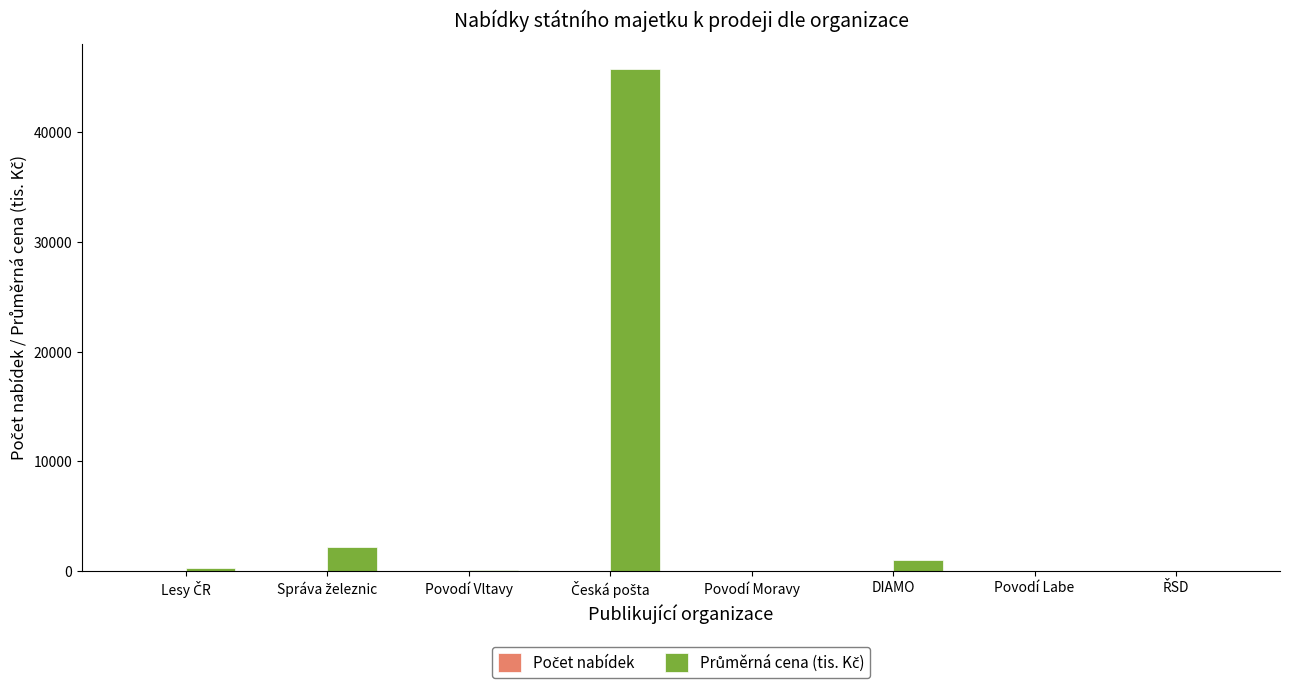

How many groups of bars are there?

8